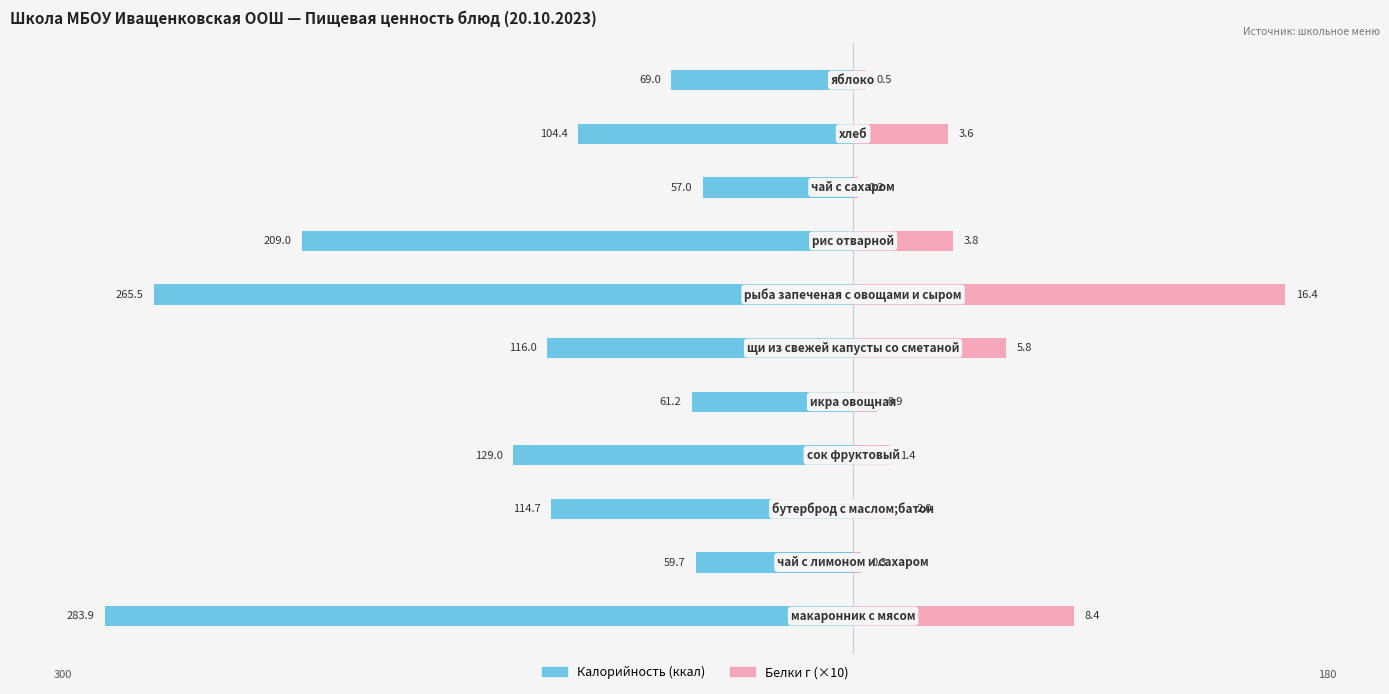

Rank the series at −400 from lowest to highest value.

Калорийность, Белки (×10)